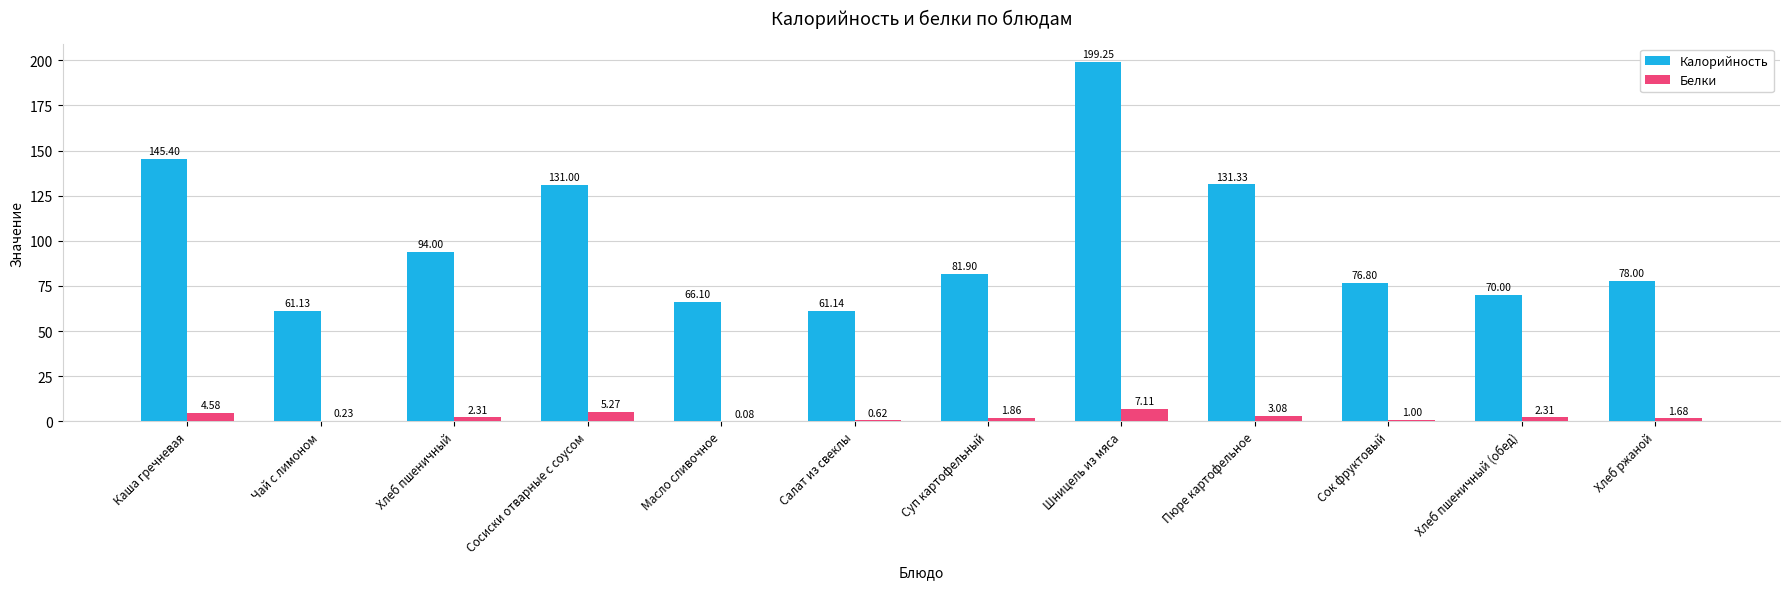

Which series changed the most between Чай с лимоном and Масло сливочное?

Калорийность